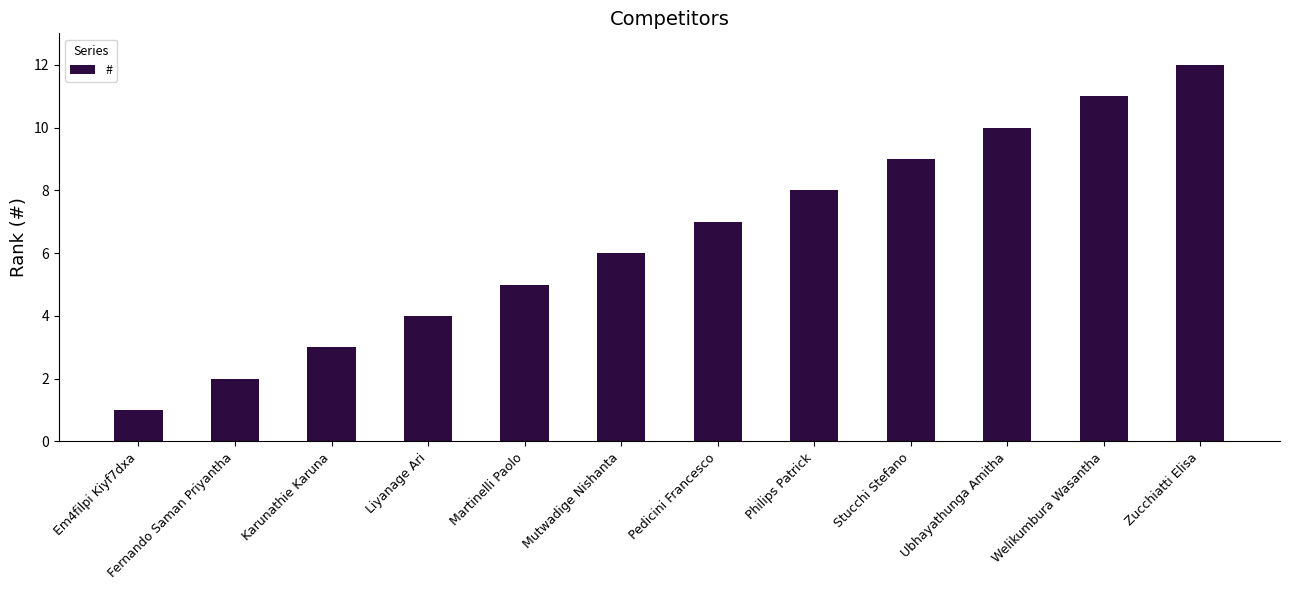

What is the ratio of the value at Welikumbura Wasantha to the value at Martinelli Paolo?

2.2